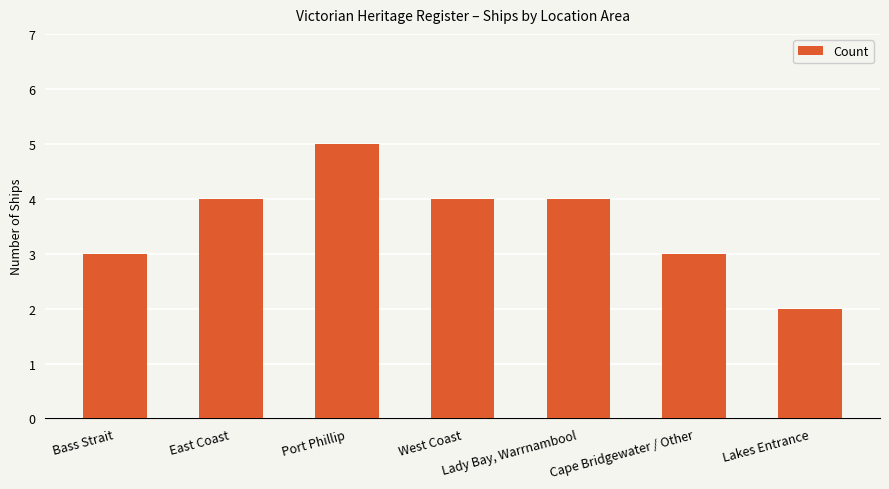

Which category has the lowest value across all series?

Lakes Entrance